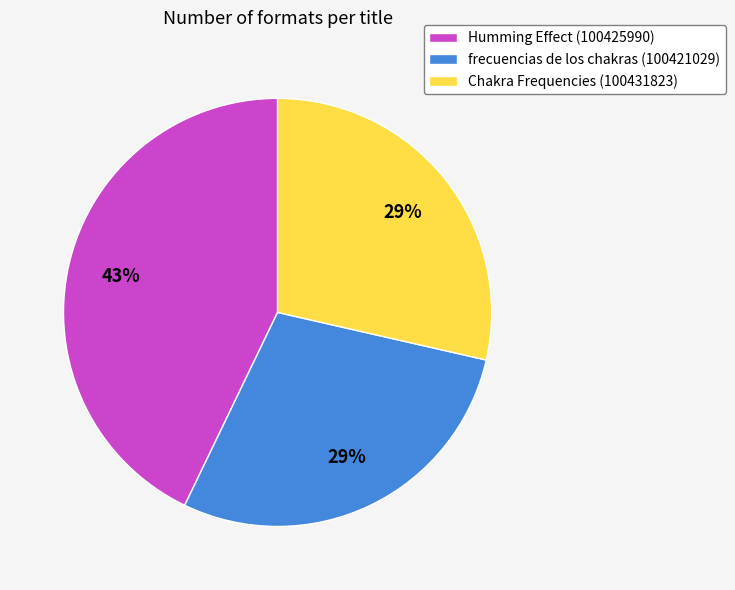

To the nearest percent, what is the average slice percentage?

33%